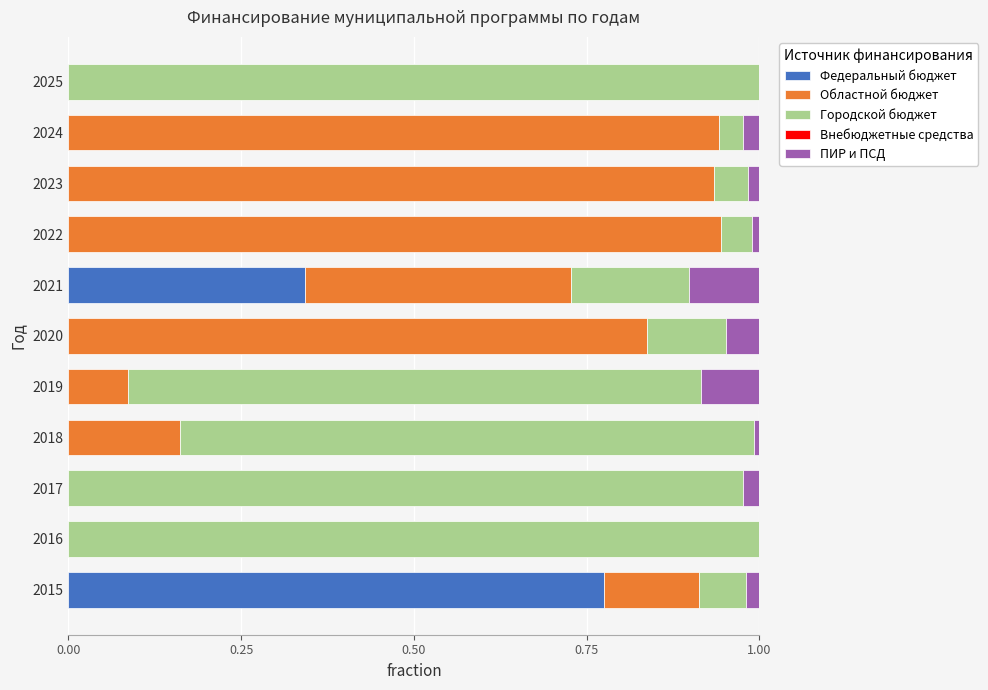

Count the number of data series in this chart.

4